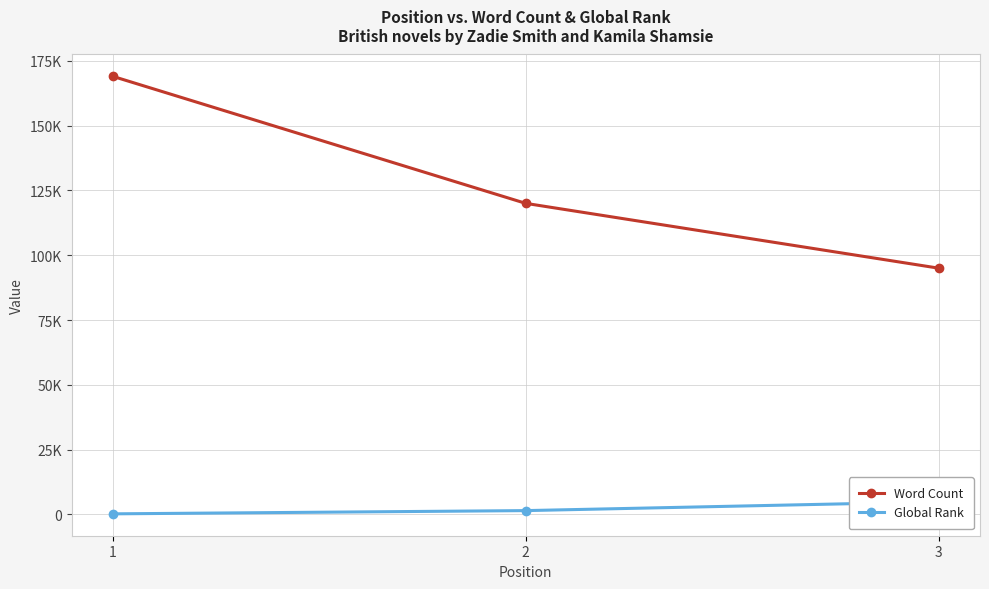

What is the maximum value for Global Rank?

4855